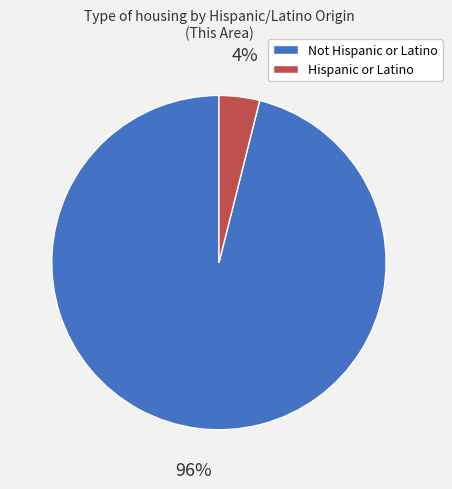

The Hispanic or Latino slice represents 4% of the pie. True or false?

True